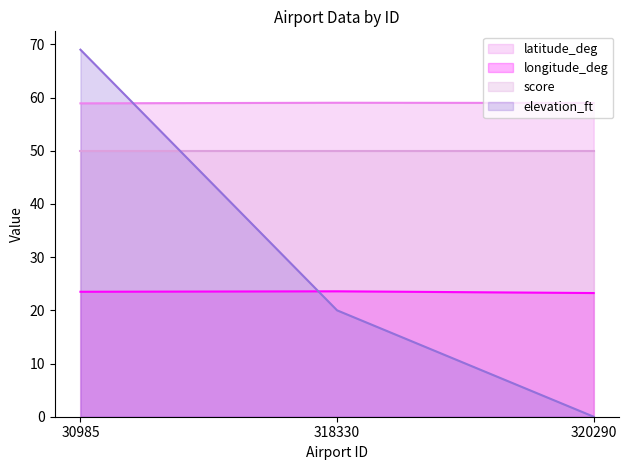

Between 30985 and 320290, which series saw the biggest shift?

elevation_ft